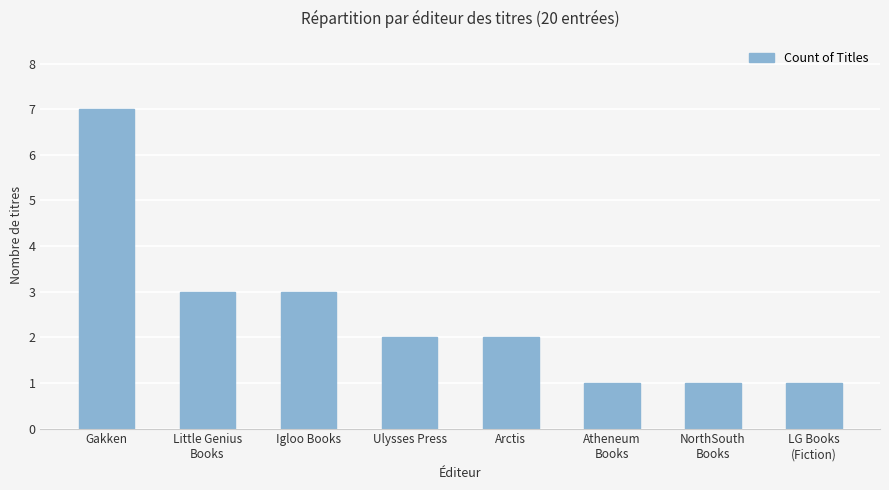

Read the value at Arctis.

2